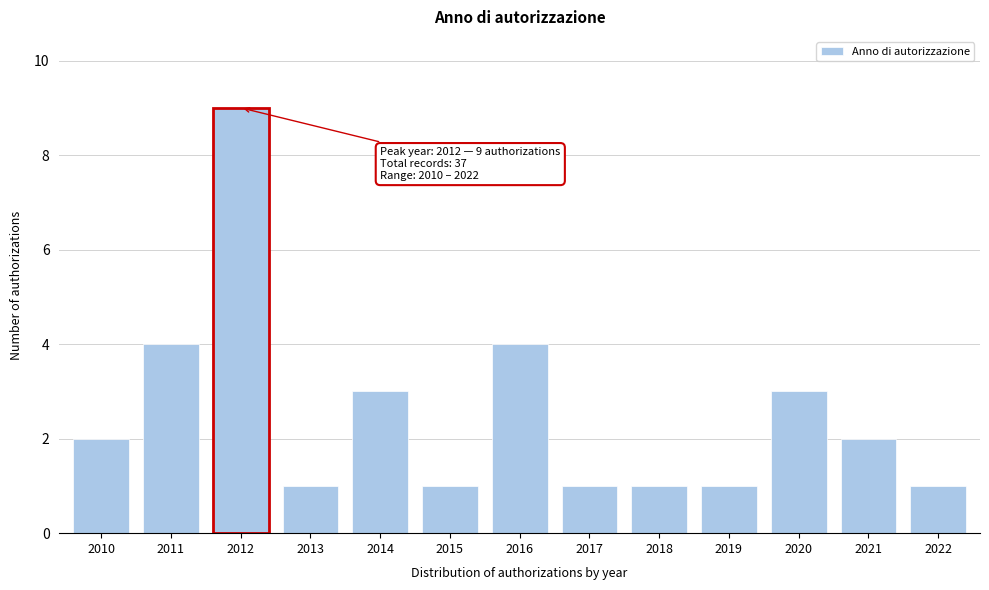

Reading left to right, transcribe all the data shown in this chart.

2	4	9	1	3	1	4	1	1	1	3	2	1